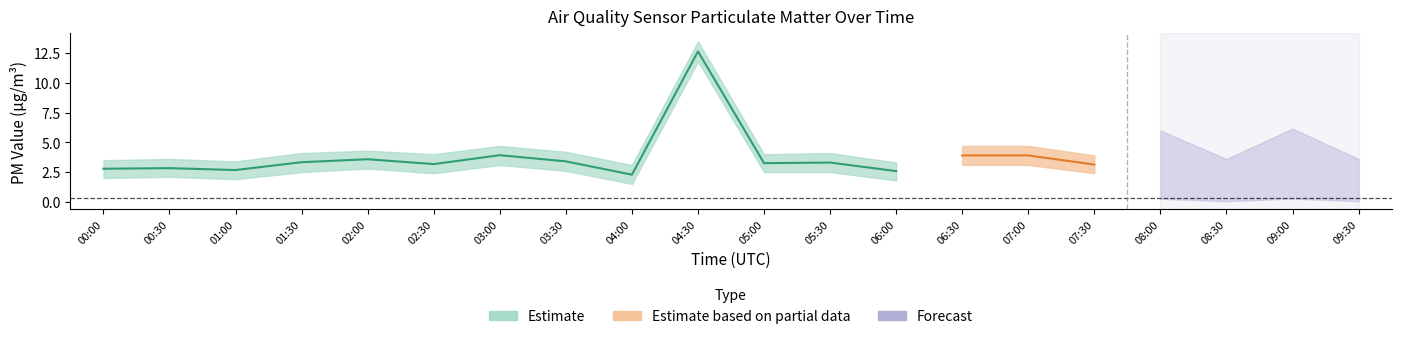

True or false: P1 has more than 0 interior local peaks.

True